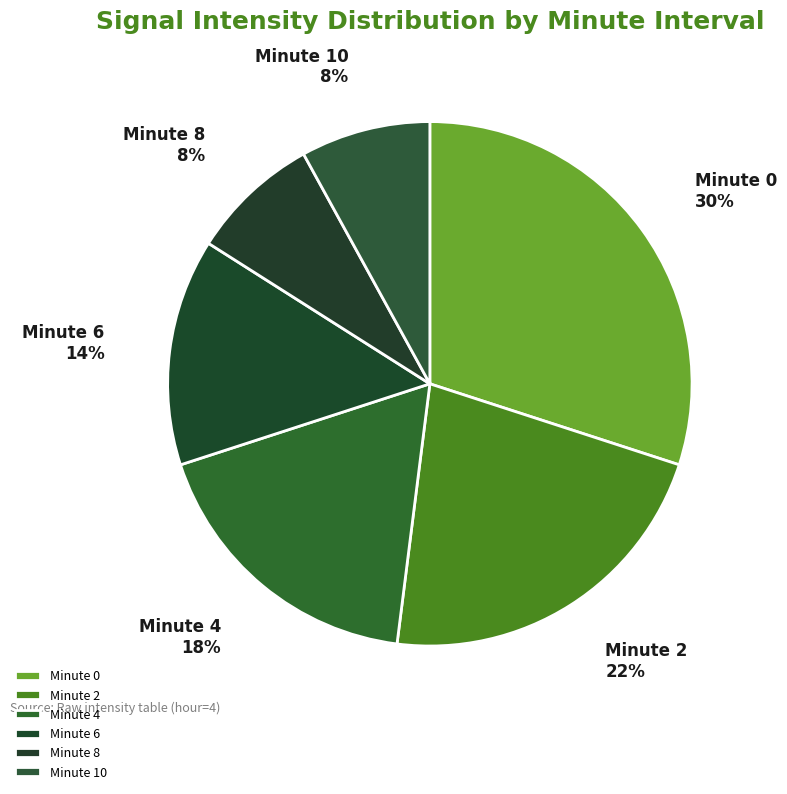

What is the ratio of the value at Minute 6 to the value at Minute 2?

0.6